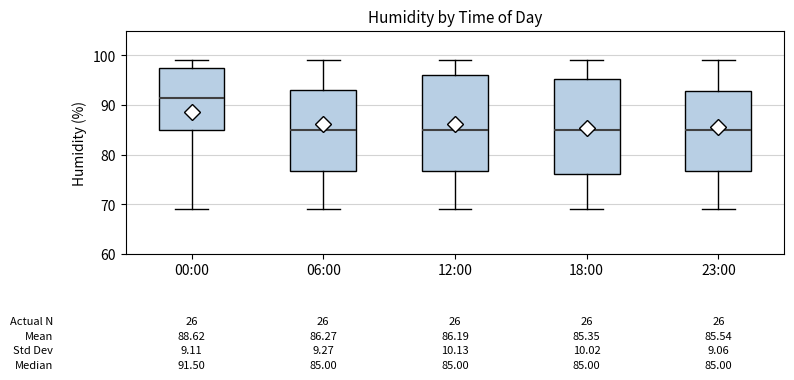

Which box has the highest median line?

00:00